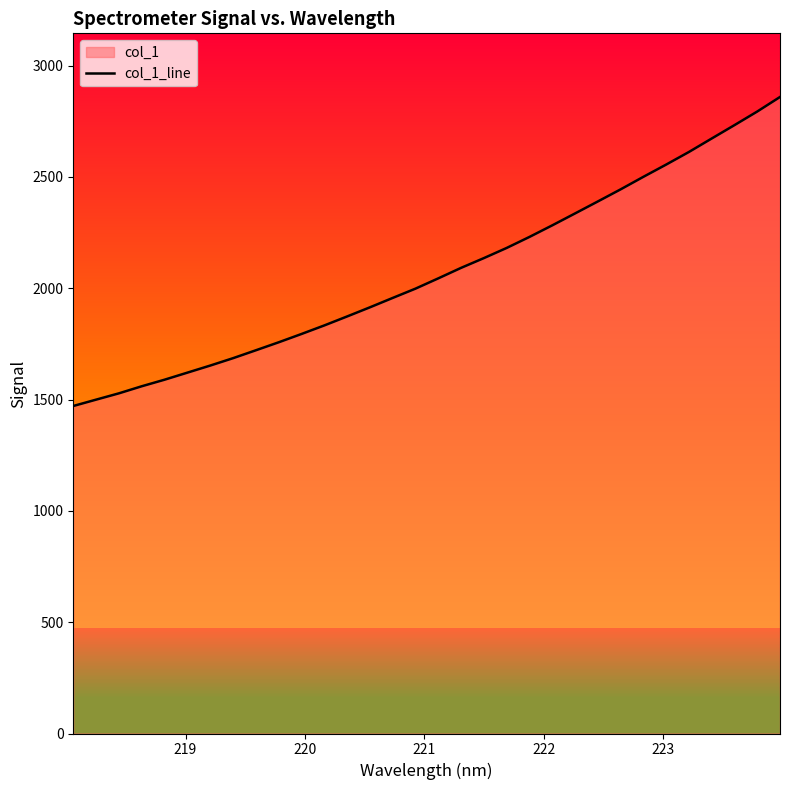

What is the maximum value shown in the chart?

2859.1